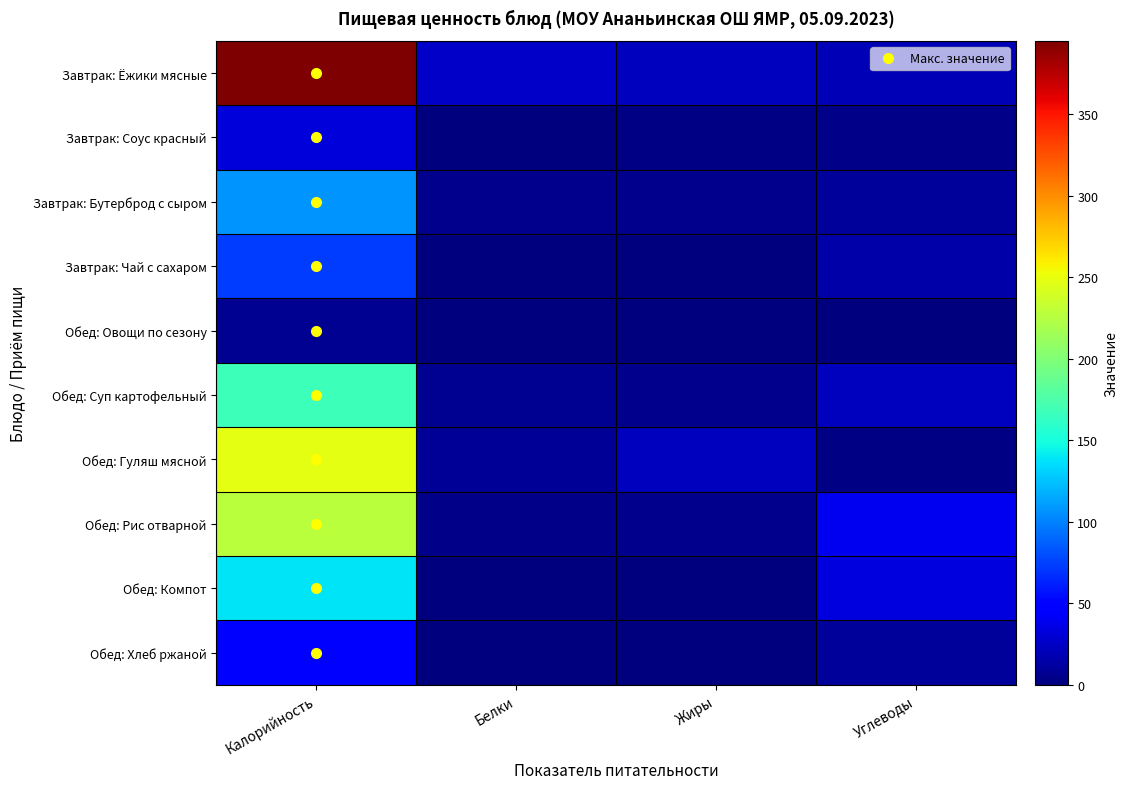

What is the greatest value displayed?

395.0